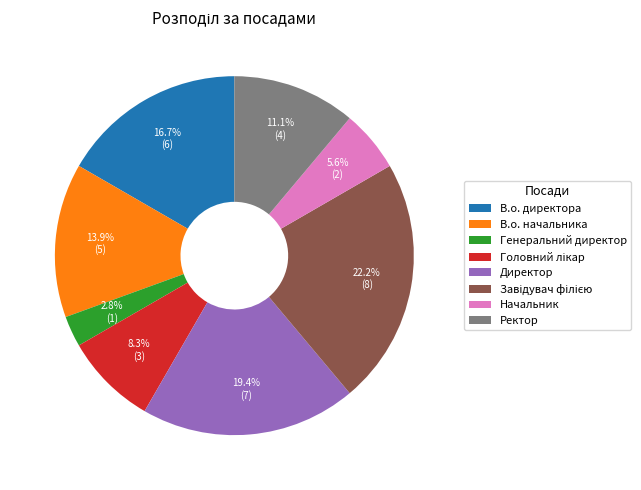

To the nearest percent, what percentage of the pie is Ректор?

11%